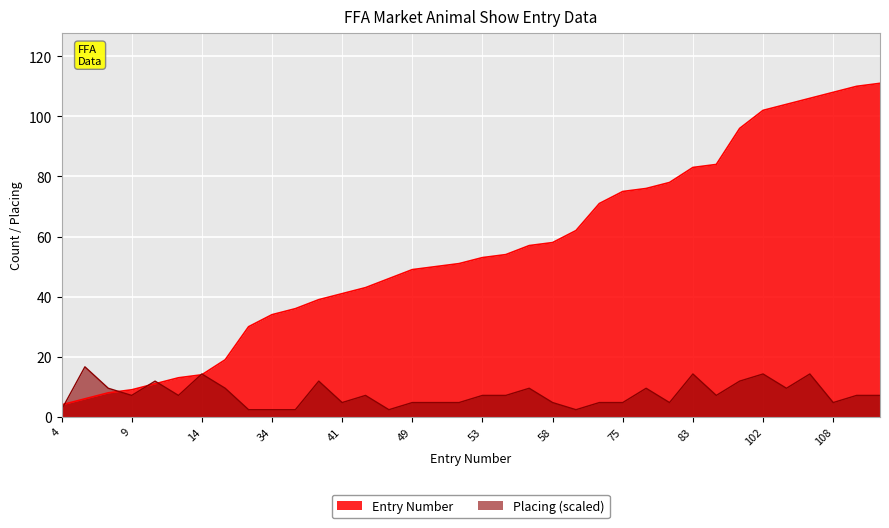

Reading left to right, extract all data points from this chart.

Entry Number: 4=4.0	6=6.0	8=8.0	9=9.0	11=11.0	13=13.0	14=14.0	19=19.0	30=30.0	34=34.0	36=36.0	39=39.0	41=41.0	43=43.0	46=46.0	49=49.0	50=50.0	51=51.0	53=53.0	54=54.0	57=57.0	58=58.0	62=62.0	71=71.0	75=75.0	76=76.0	78=78.0	83=83.0	84=84.0	96=96.0	102=102.0	104=104.0	106=106.0	108=108.0	110=110.0	111=111.0
Placing: 4=2.4	6=16.6	8=9.5	9=7.1	11=11.9	13=7.1	14=14.3	19=9.5	30=2.4	34=2.4	36=2.4	39=11.9	41=4.8	43=7.1	46=2.4	49=4.8	50=4.8	51=4.8	53=7.1	54=7.1	57=9.5	58=4.8	62=2.4	71=4.8	75=4.8	76=9.5	78=4.8	83=14.3	84=7.1	96=11.9	102=14.3	104=9.5	106=14.3	108=4.8	110=7.1	111=7.1